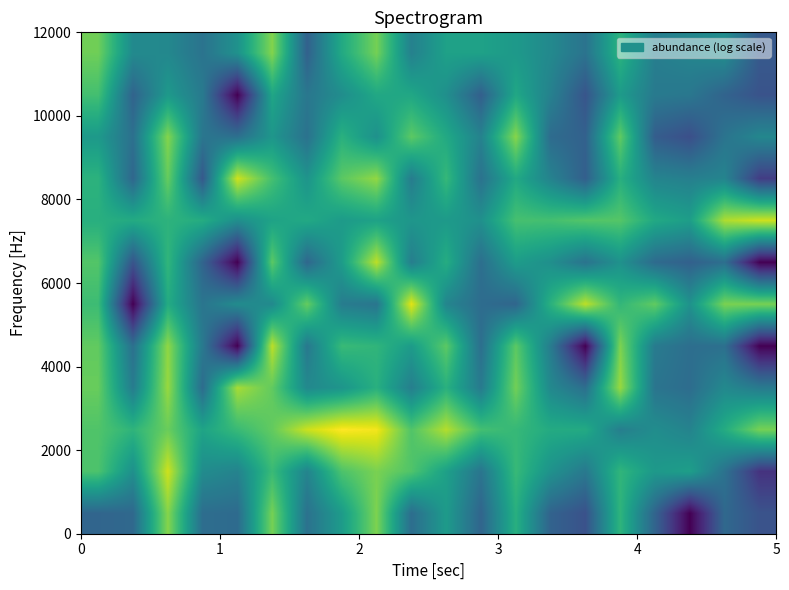

What is the greatest value displayed?

9.5